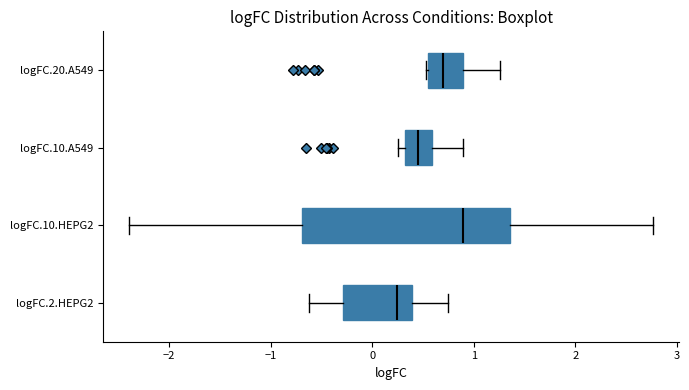

Reading bottom to top, read every box against the x-axis: the position of its median line, the range the box covers, and the ends of its whiskers. The values are not printed on the chart, so give them approximately, as read against the axis.

logFC.2.HEPG2: median 0.2, box -0.3 to 0.4, whiskers -0.6 to 0.7
logFC.10.HEPG2: median 0.9, box -0.7 to 1.4, whiskers -2.4 to 2.8
logFC.10.A549: median 0.5, box 0.3 to 0.6, whiskers 0.2 to 0.9
logFC.20.A549: median 0.7, box 0.5 to 0.9, whiskers 0.5 to 1.3